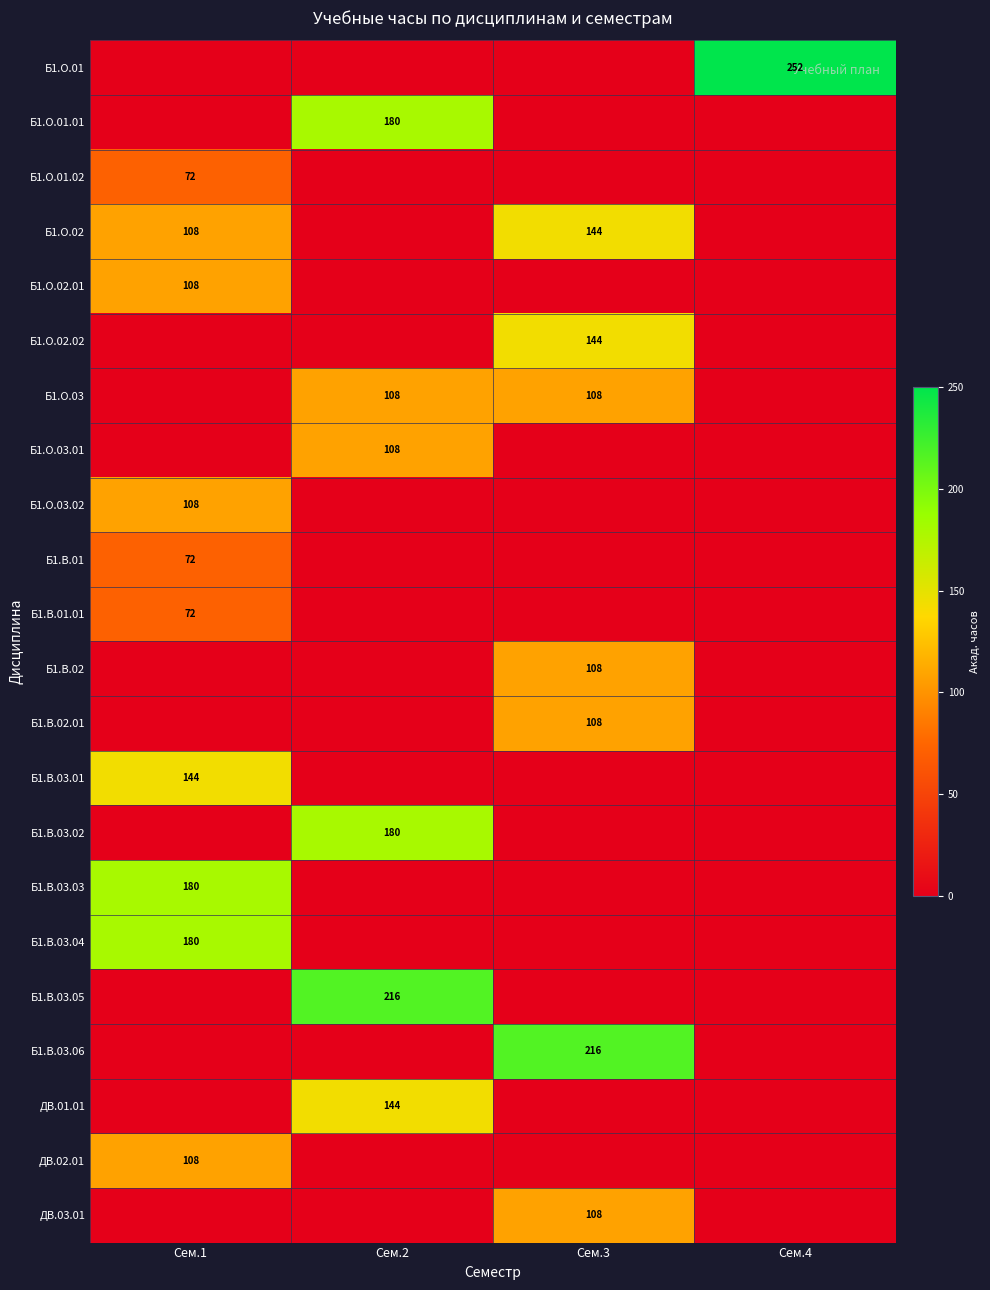

The ДВ.03.01 series shows 63 at Сем.3. True or false?

False